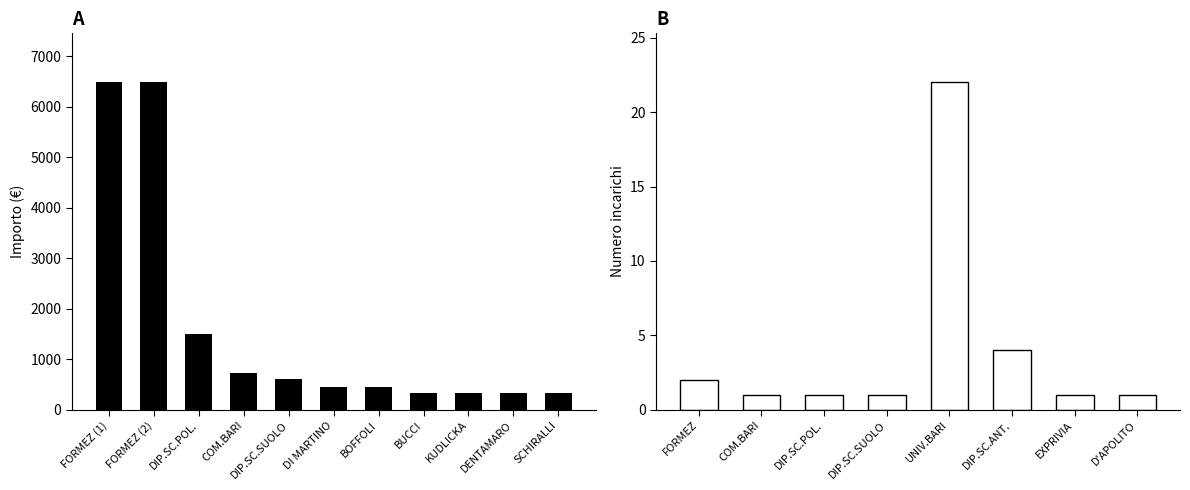

Does the chart contain stacked bars?

No